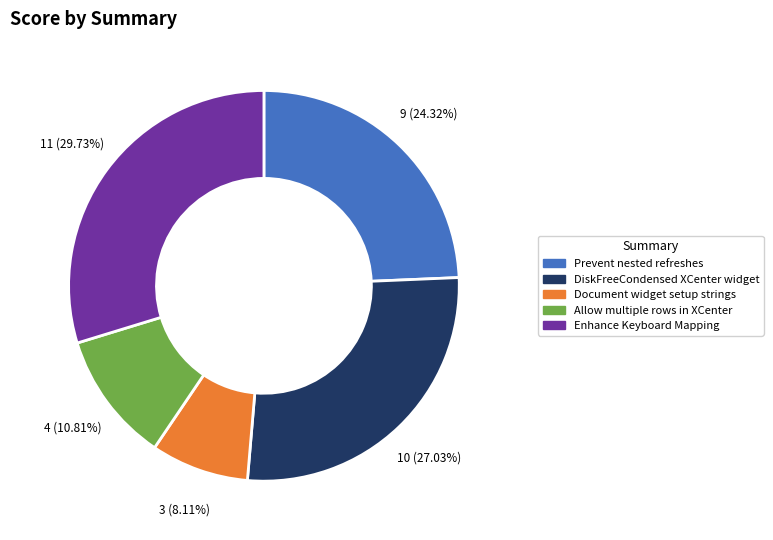

To the nearest percent, what portion does Enhance Keyboard Mapping represent?

30%